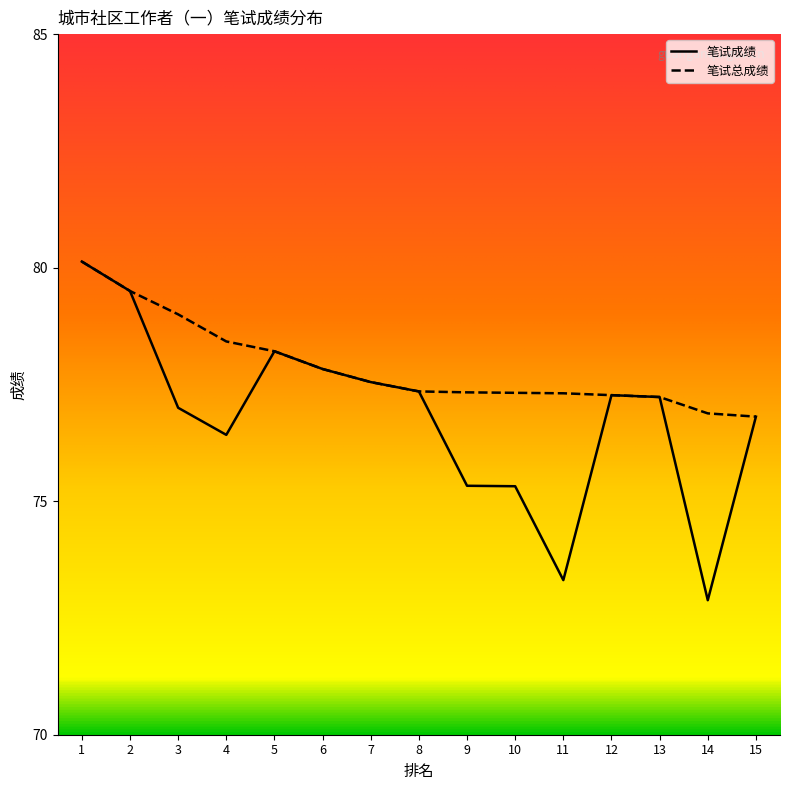

What is the minimum value for 笔试成绩?

72.9